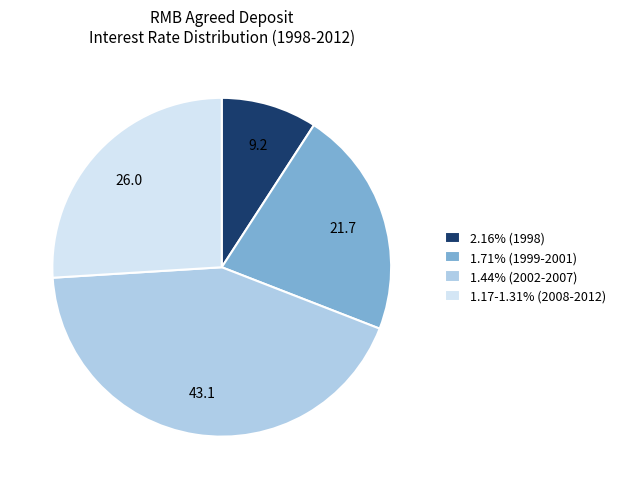

Does 1.44% (2002-2007) account for over 50% of the chart?

No